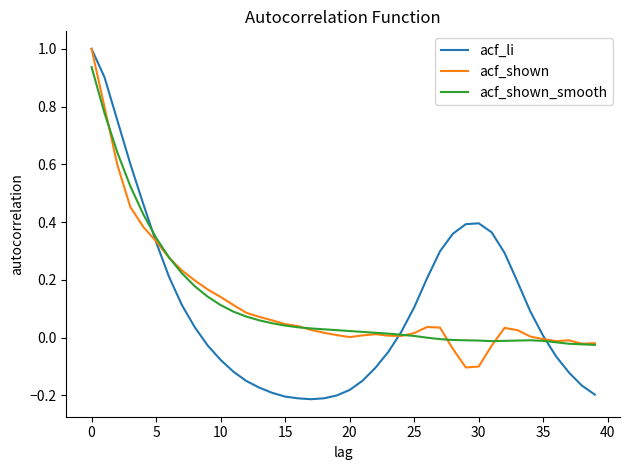

What is the greatest value displayed?

1.0